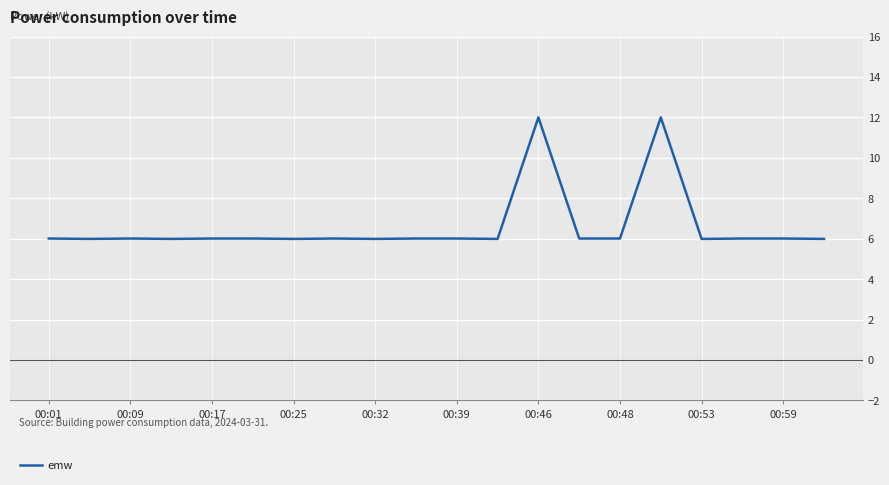

What is the minimum value shown in the chart?

6.0